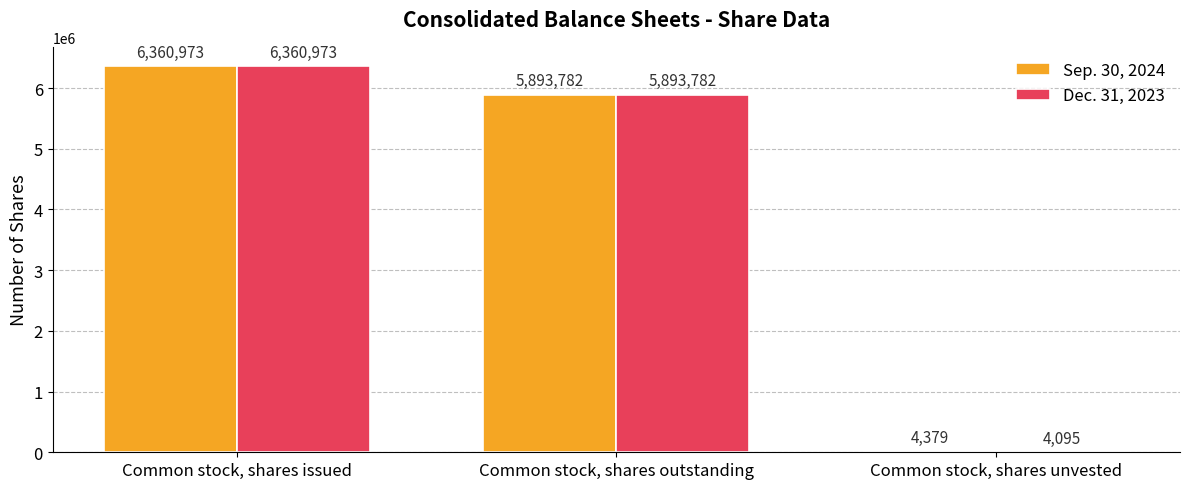

What is the sum of the Sep. 30, 2024 values at Common stock, shares issued and Common stock, shares unvested?

6365352